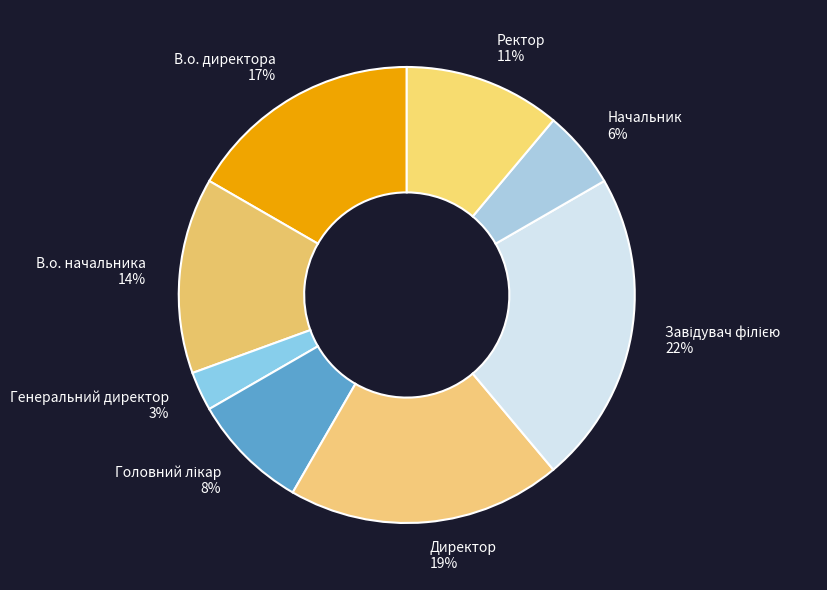

To the nearest percent, what is the combined percentage of В.о. директора and В.о. начальника?

31%